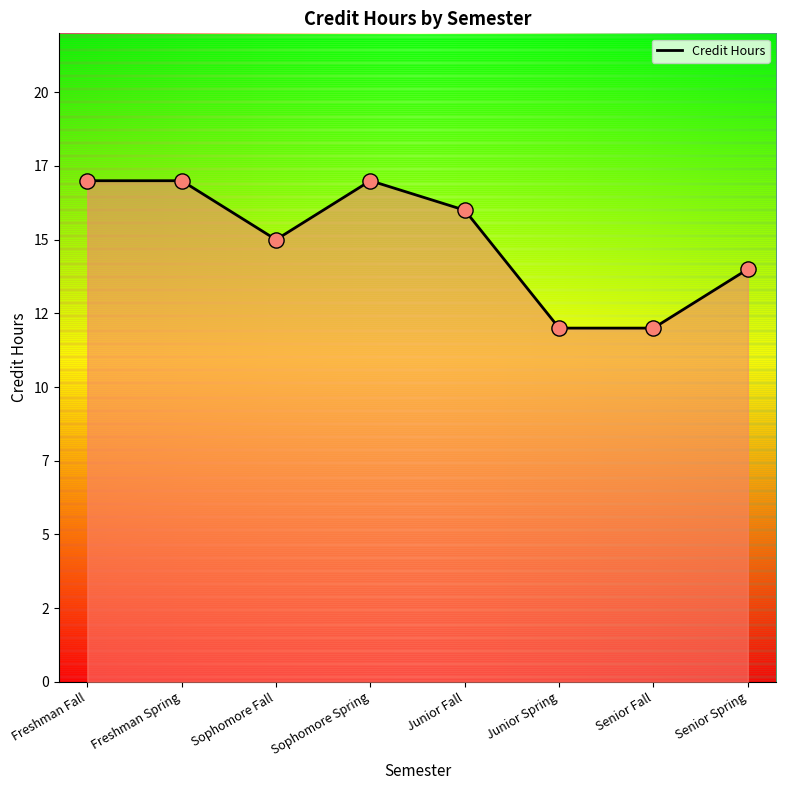

What is the ratio of the value at Senior Fall to the value at Freshman Fall?

0.7